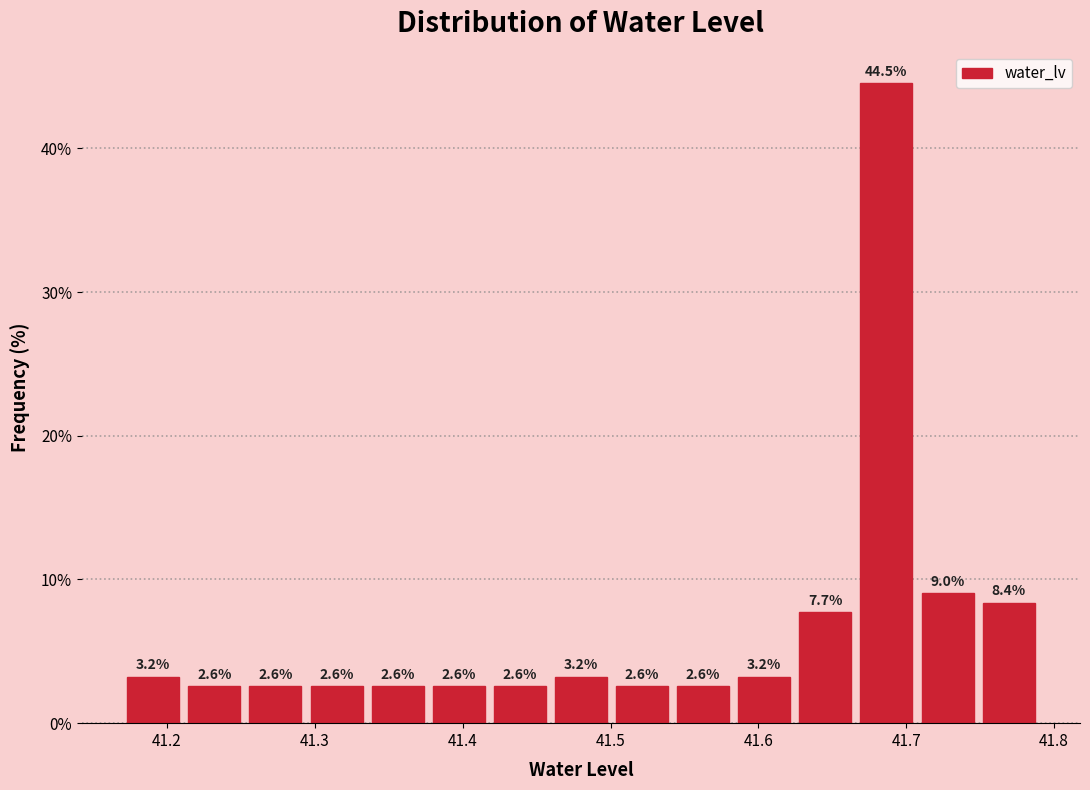

Reading left to right, list every bar in this chart as the range it spans on the x-axis followed by its height. The bar edges are not printed on the chart, so give them approximately, as read against the axis.

41.17 to 41.21: 3.2
41.21 to 41.25: 2.6
41.25 to 41.29: 2.6
41.29 to 41.34: 2.6
41.34 to 41.38: 2.6
41.38 to 41.42: 2.6
41.42 to 41.46: 2.6
41.46 to 41.50: 3.2
41.50 to 41.54: 2.6
41.54 to 41.58: 2.6
41.58 to 41.62: 3.2
41.62 to 41.67: 7.7
41.67 to 41.71: 44.5
41.71 to 41.75: 9.0
41.75 to 41.79: 8.4